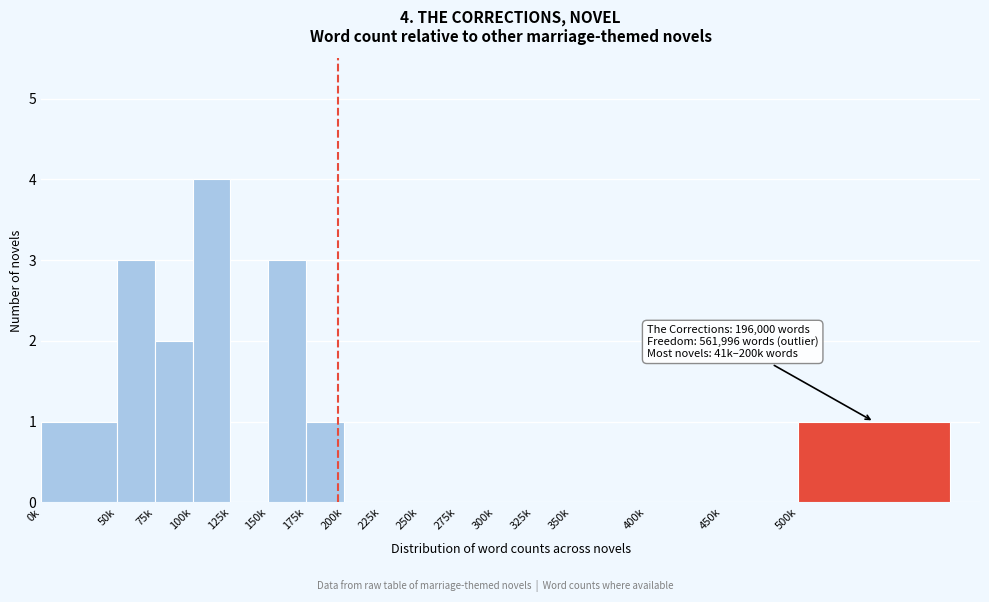

Reading right to left, what are all the values shown in this chart?

500k=1	450k=0	400k=0	350k=0	325k=0	300k=0	275k=0	250k=0	225k=0	200k=0	175k=1	150k=3	125k=0	100k=4	75k=2	50k=3	0k=1